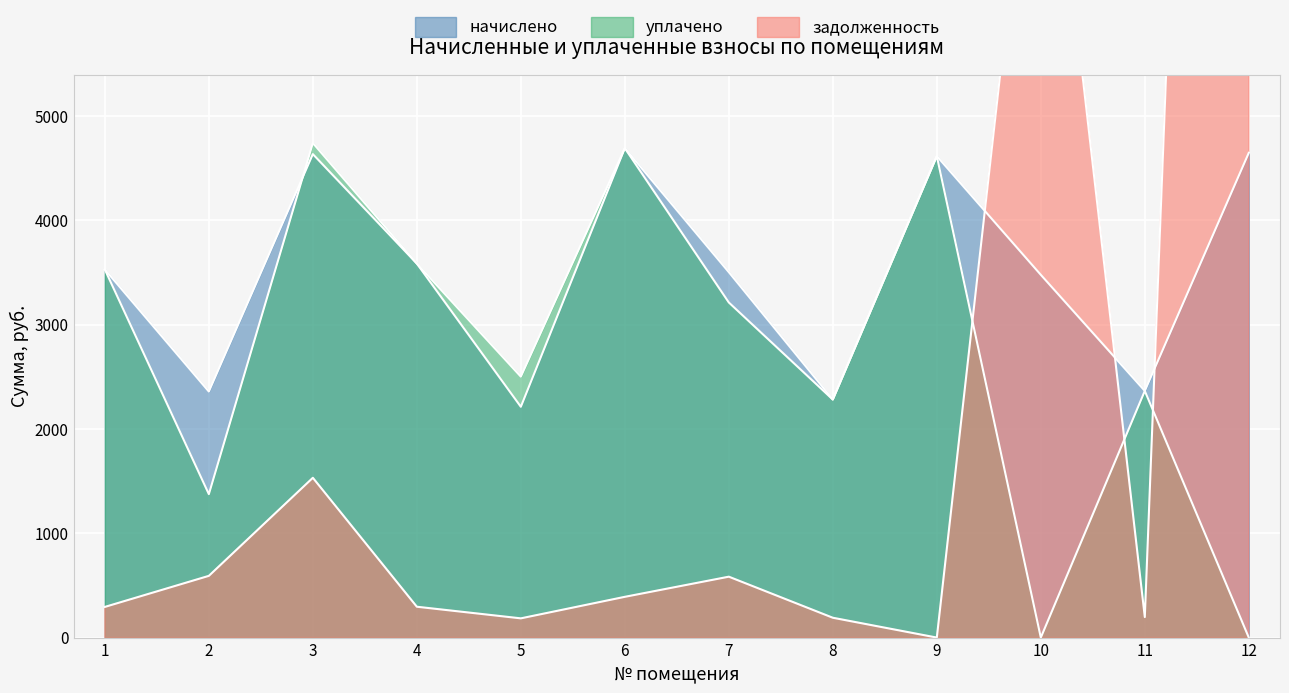

How many times do уплачено and задолженность cross each other?

3